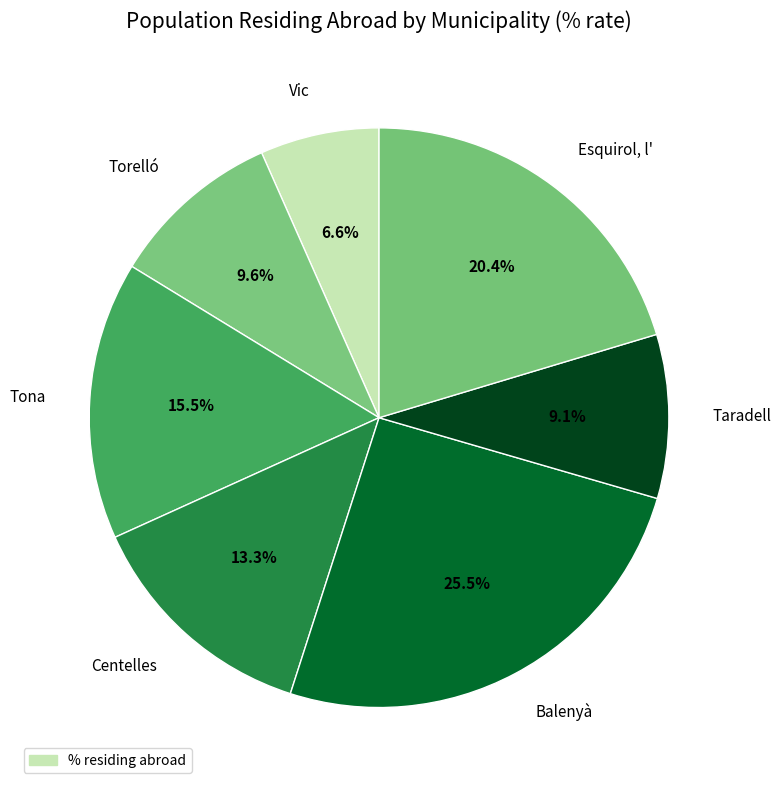

What is the largest slice in the pie chart?

Balenyà